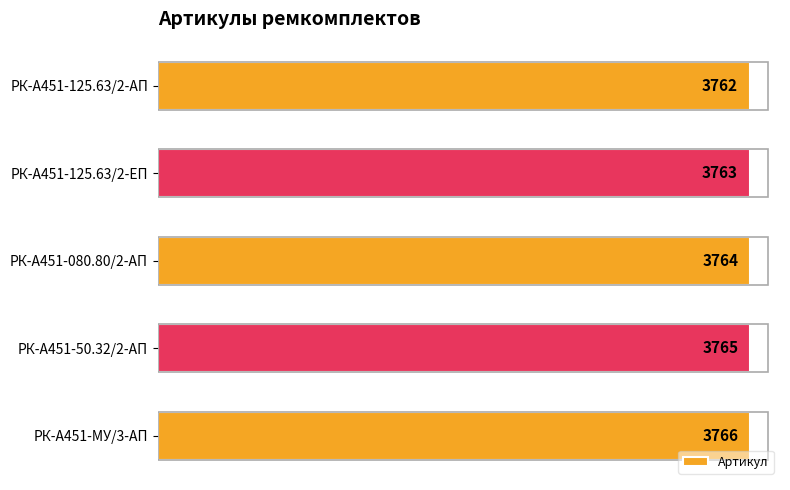

What is the change in value from РК-А451-125.63/2-ЕП to РК-А451-МУ/3-АП?

+3